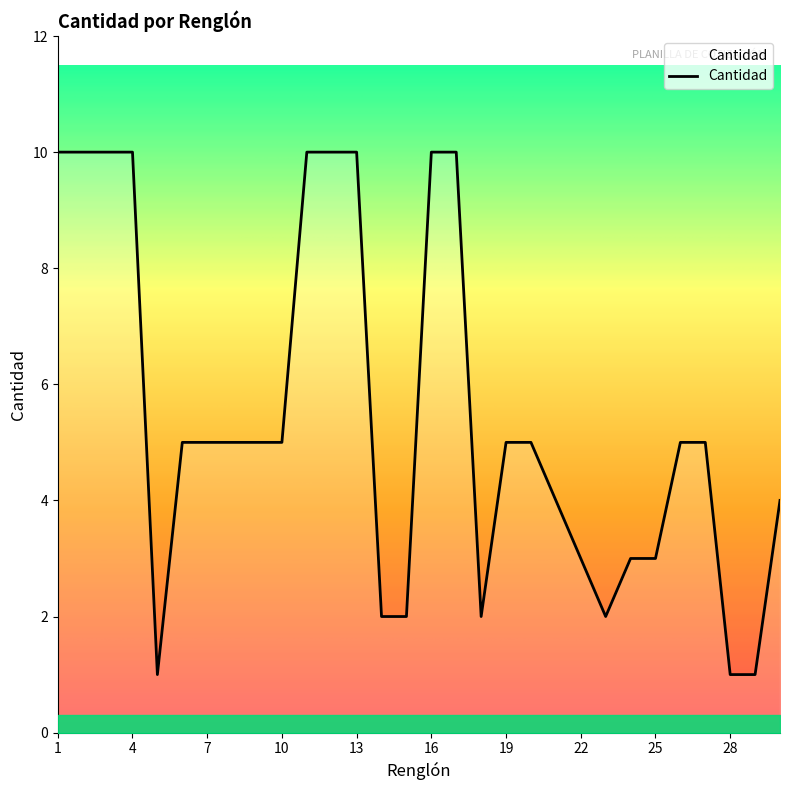

What is the greatest value displayed?

10